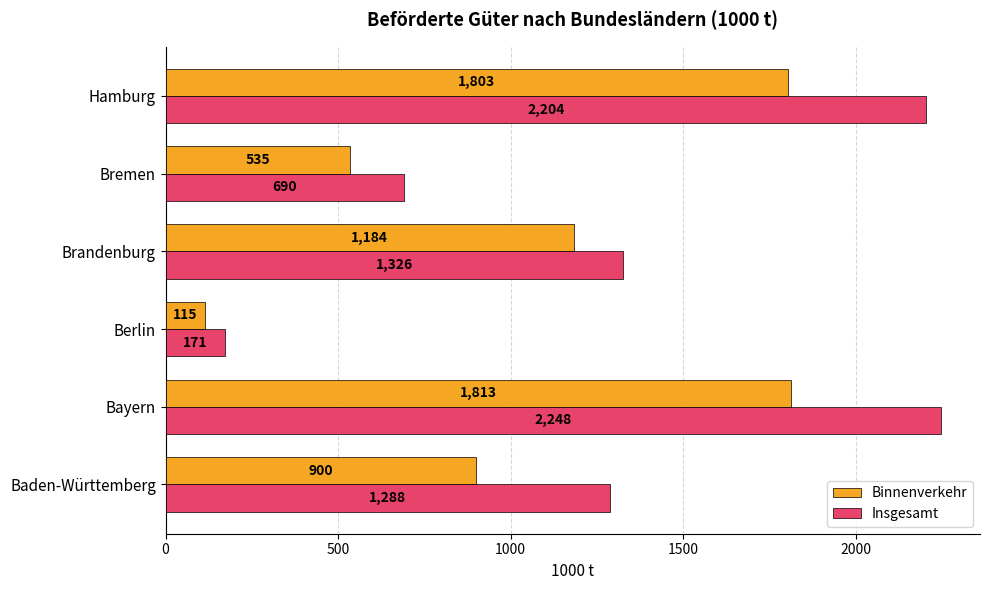

How many values in the Insgesamt series are below 1326?

3